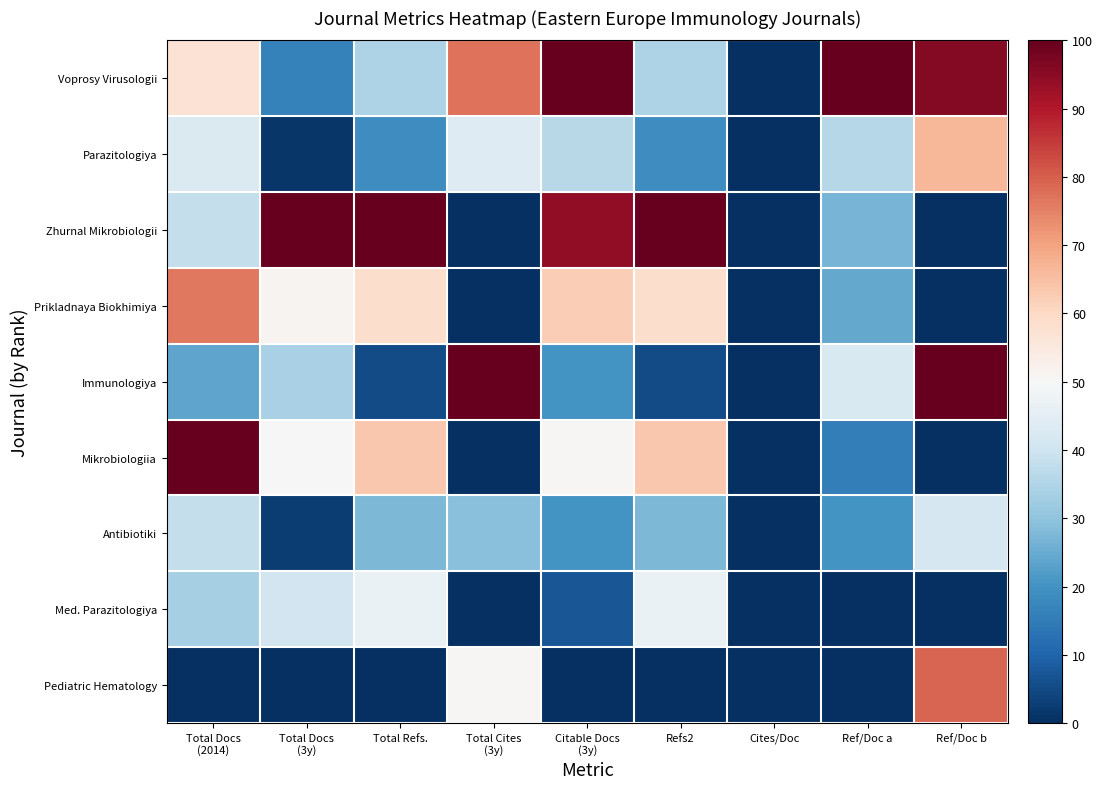

List the series in order of their peak value, lowest first.

Antibiotiki, Med. Parazitologiya, Parazitologiya, Prikladnaya Biokhimiya, Pediatric Hematology, Voprosy Virusologii, Zhurnal Mikrobiologii, Immunologiya, Mikrobiologiia